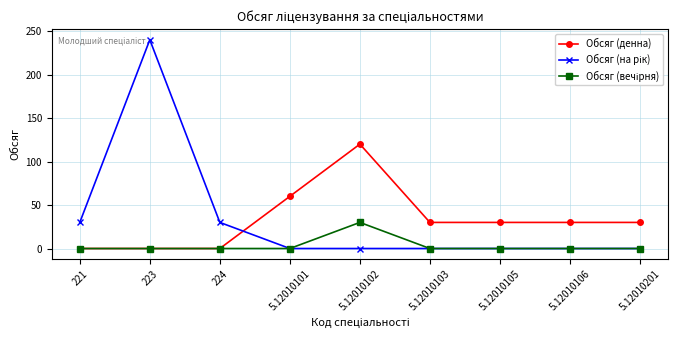

What is the greatest value displayed?

240